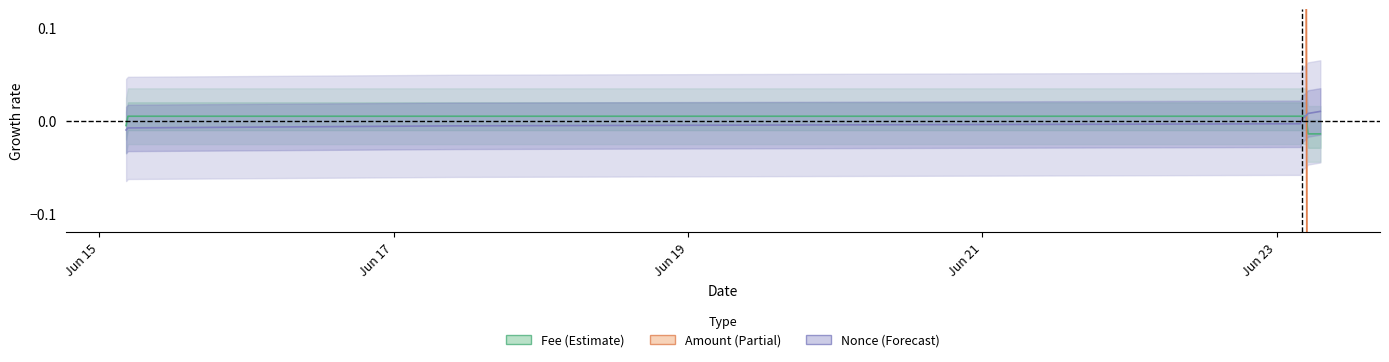

True or false: Nonce and Amount intersect in this chart.

True